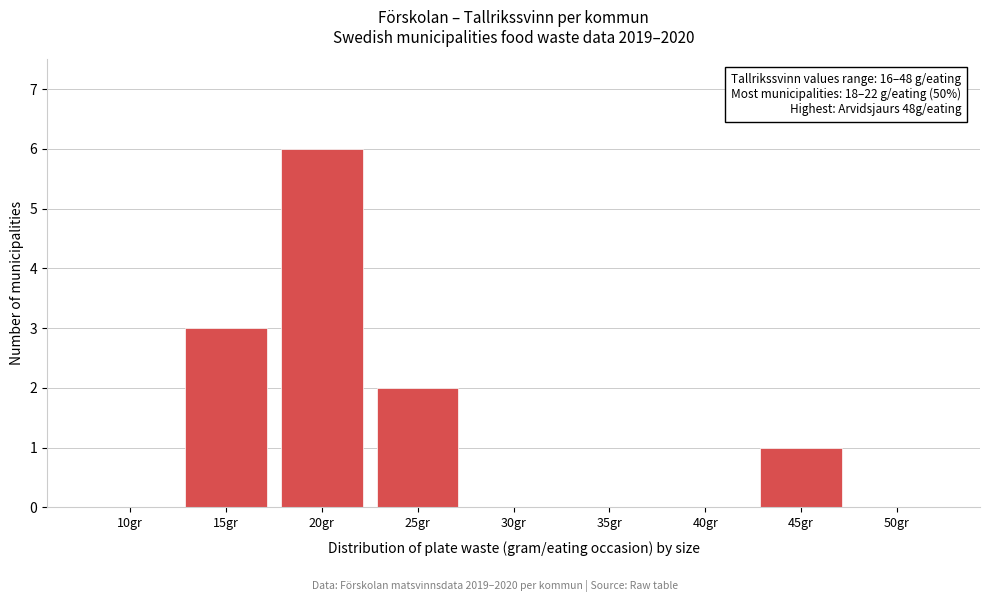

Reading right to left, transcribe all the data shown in this chart.

50gr=0	45gr=1	40gr=0	35gr=0	30gr=0	25gr=2	20gr=6	15gr=3	10gr=0